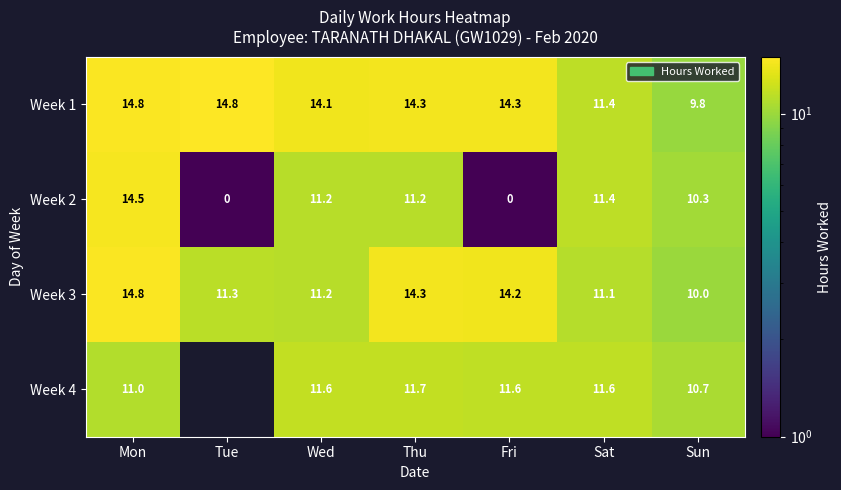

What is the approximate value of Week 2 at Sun?

10.3